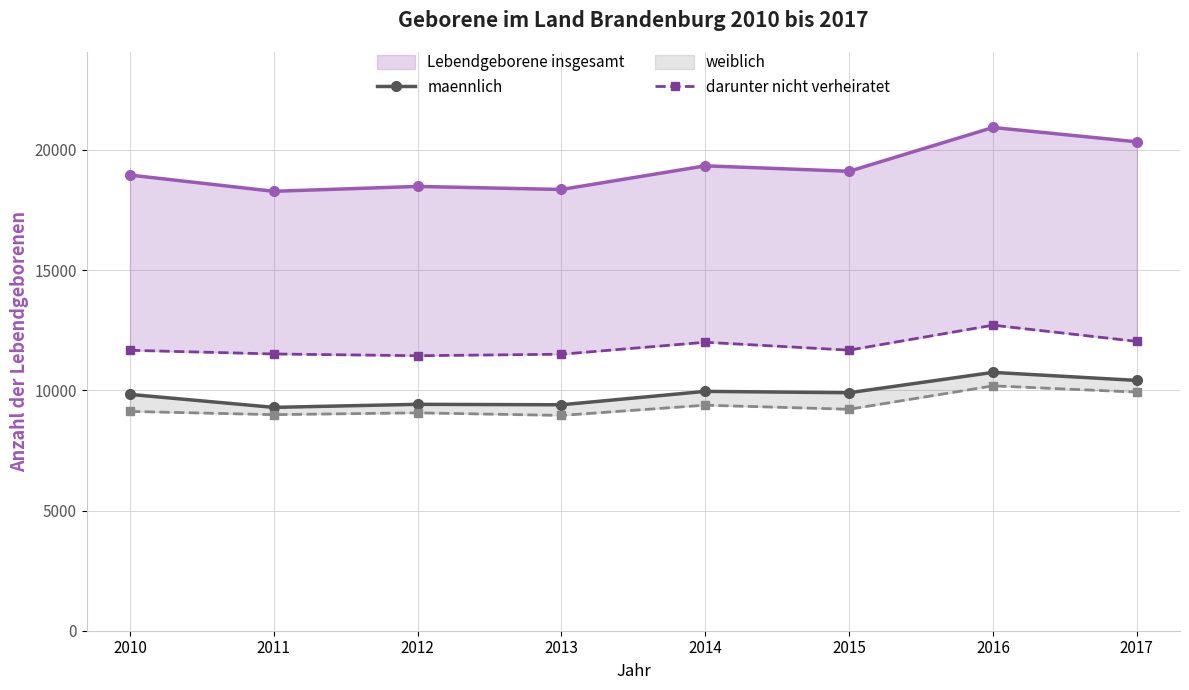

What is the difference between the maximum and minimum values in the darunter nicht verheiratet series?

1270